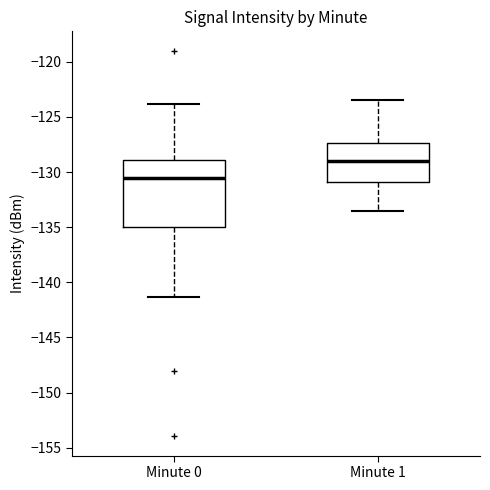

Where does the upper whisker of the box for Minute 1 end on the y-axis? The values are not printed on the chart, so give them approximately, as read against the axis.

-123.5